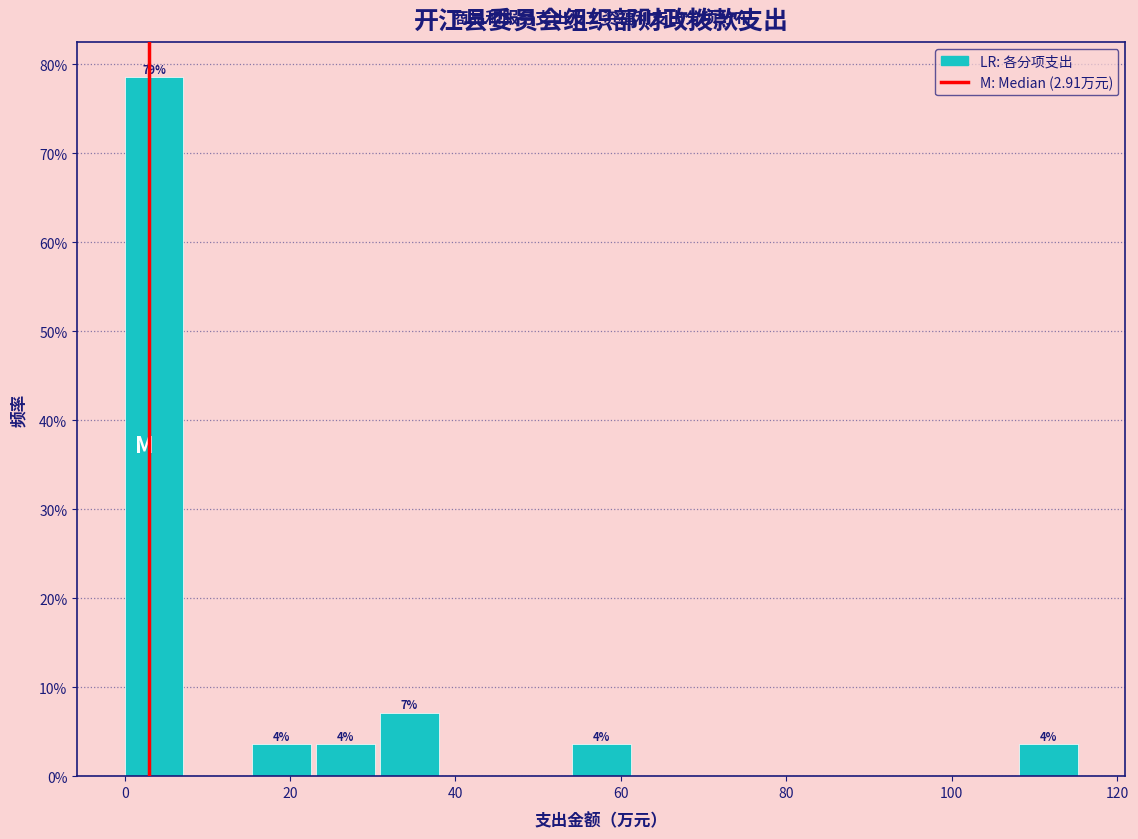

Around what value on the x-axis is the tallest bar? Give the approximate position of its centre, as read against the axis.

4